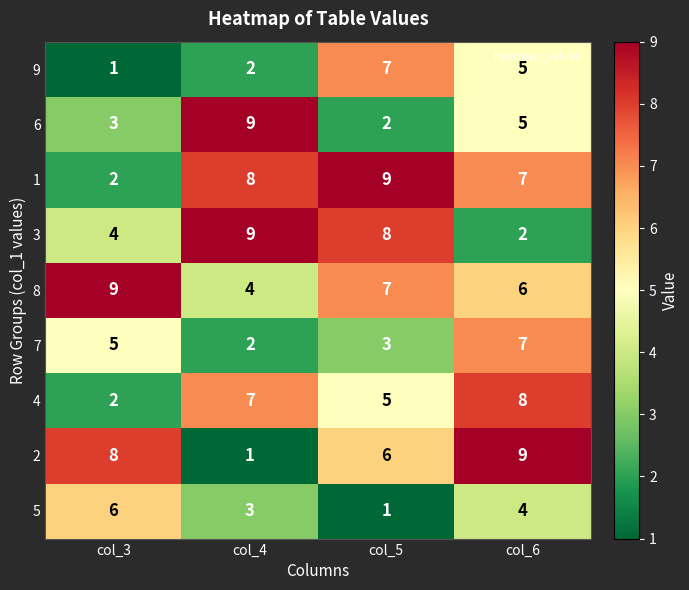

At which label is 1 closest to 5?

col_6